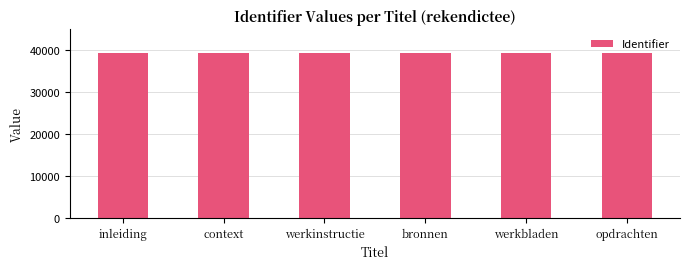

How many bars are there in total?

6